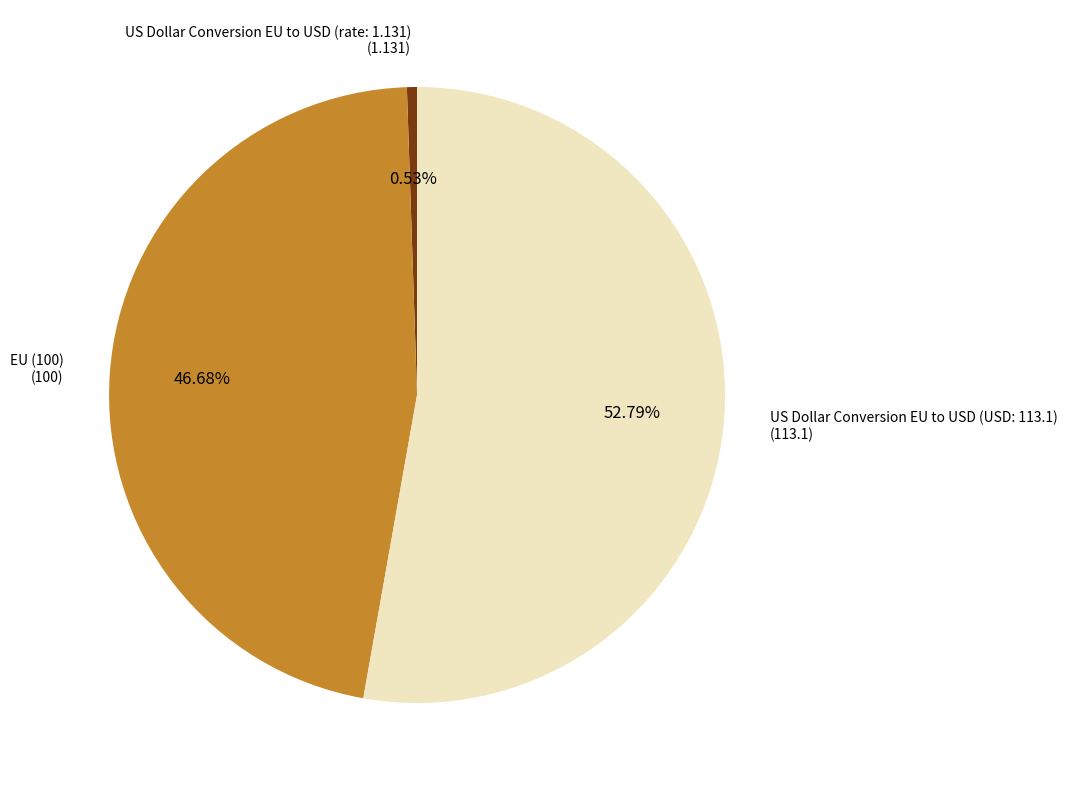

To the nearest percent, what is the difference between the largest and smallest slice percentages?

52%